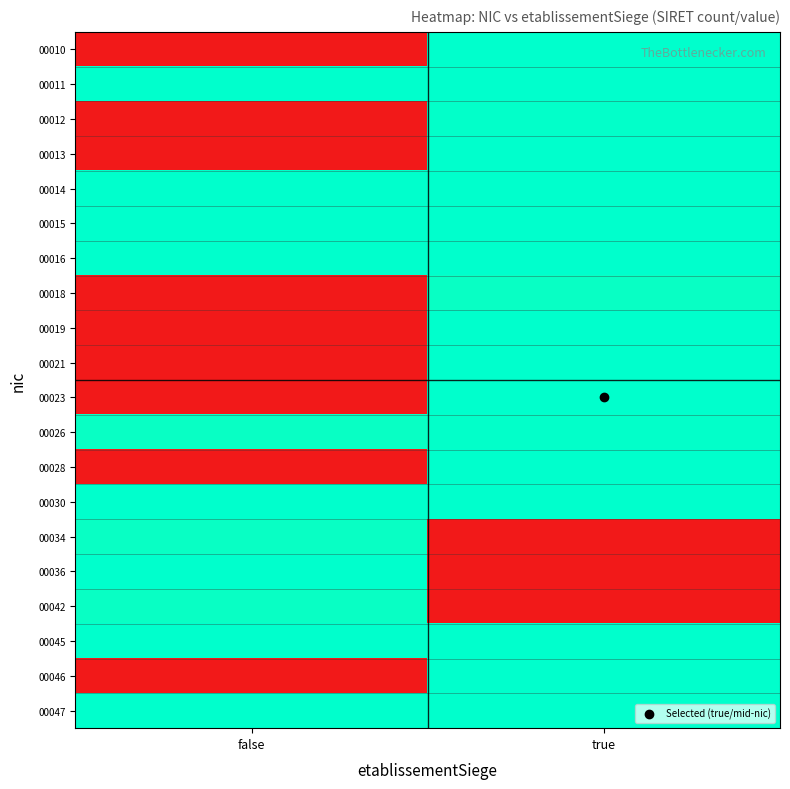

At how many categories does at least one series exceed 6?

2